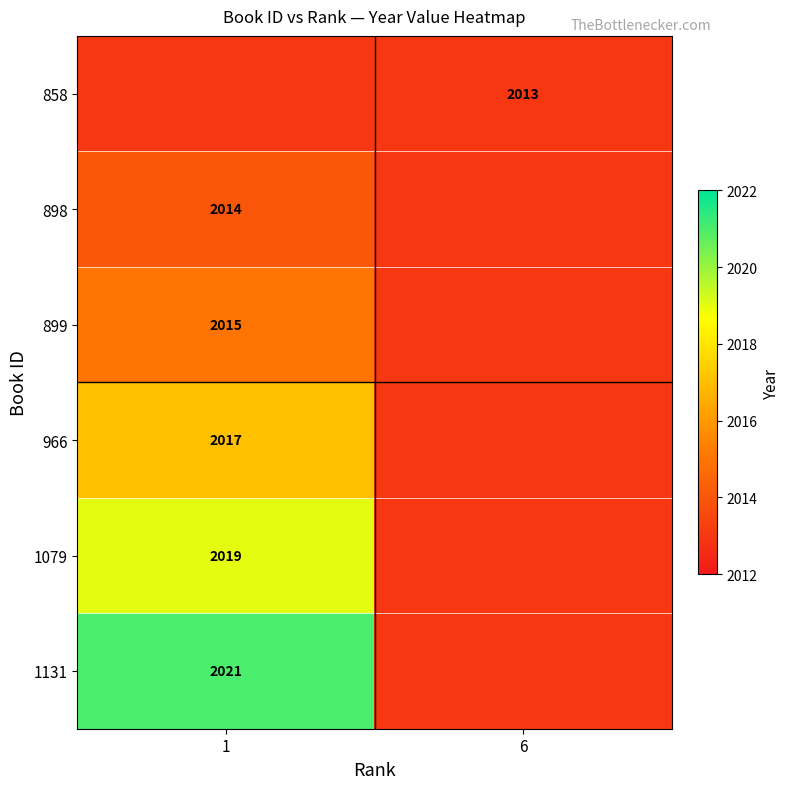

Is it true that 966 equals 2017 at 1?

True